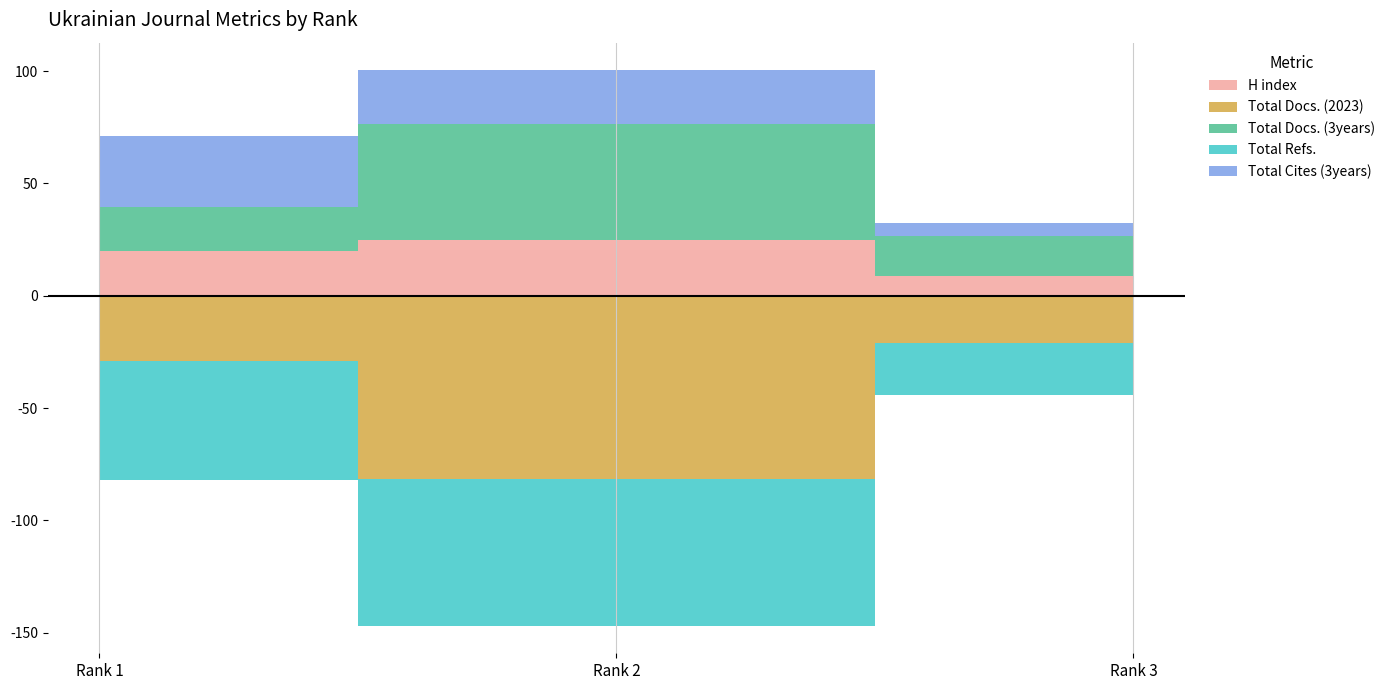

Count the H index values in the range 9 to 25.

3